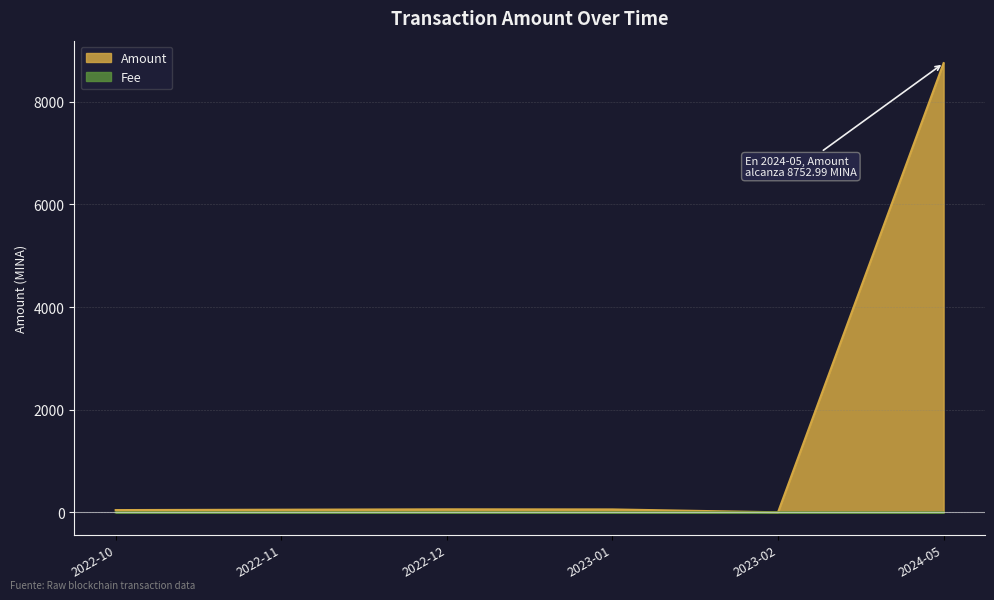

How many values in the Amount series exceed 57?

3